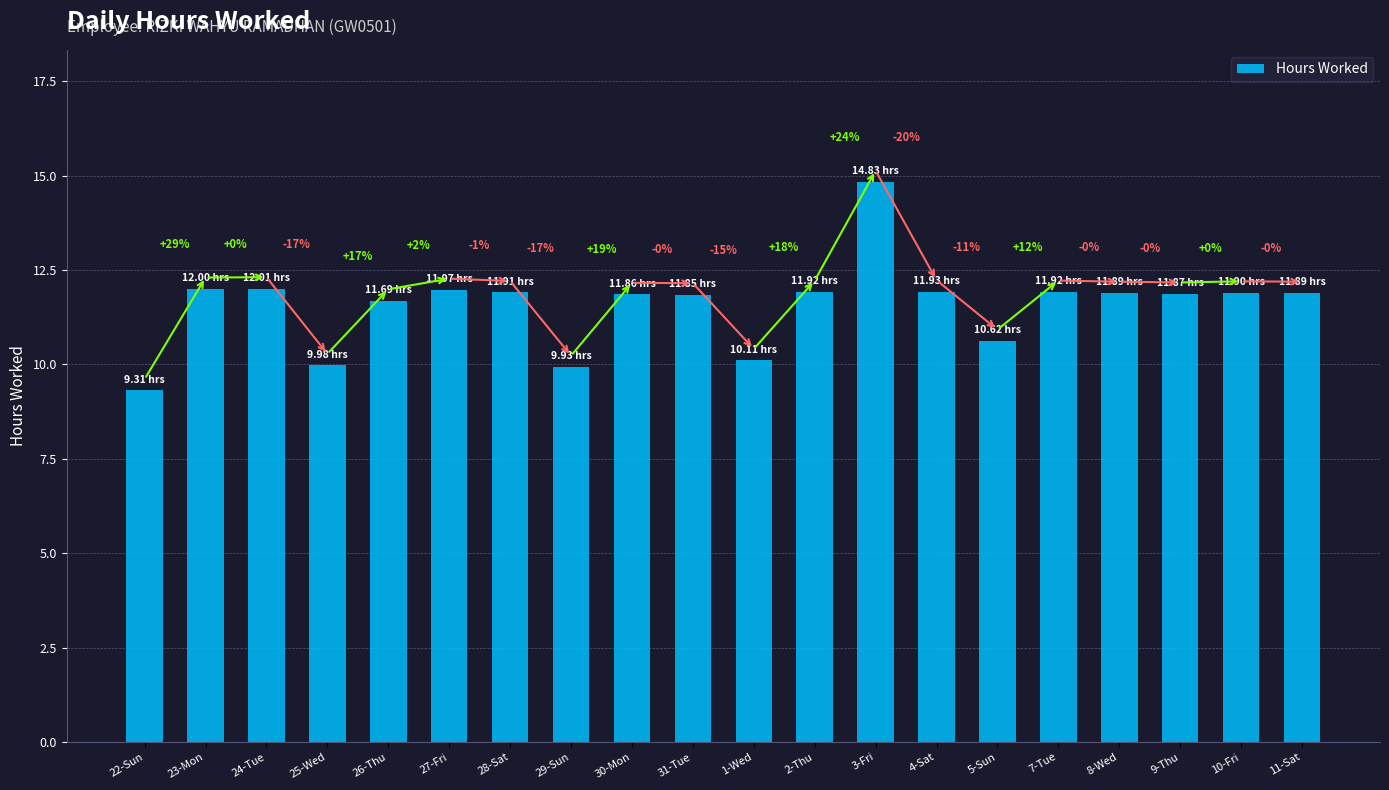

How many bars are there in total?

20